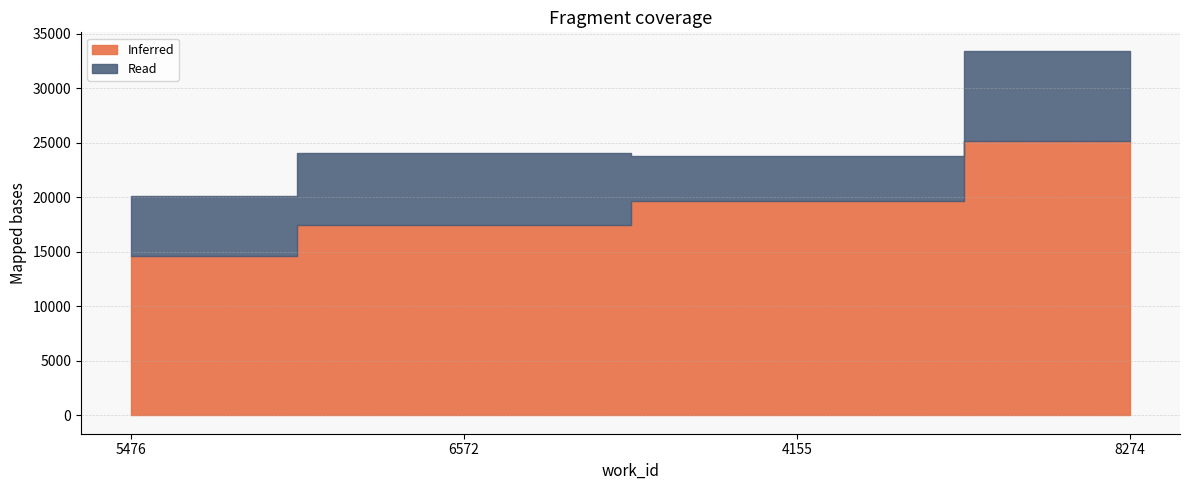

True or false: Read and Inferred intersect in this chart.

False